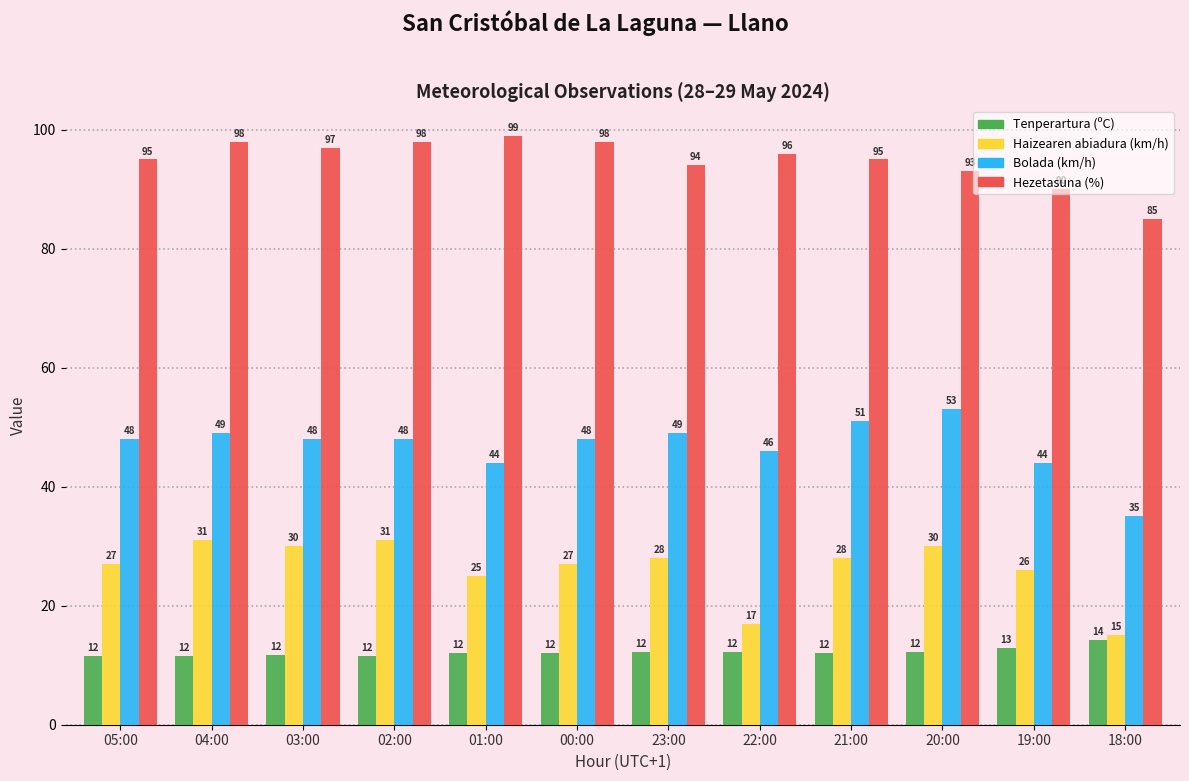

What is the minimum value for Haizearen abiadura (km/h)?

15.0